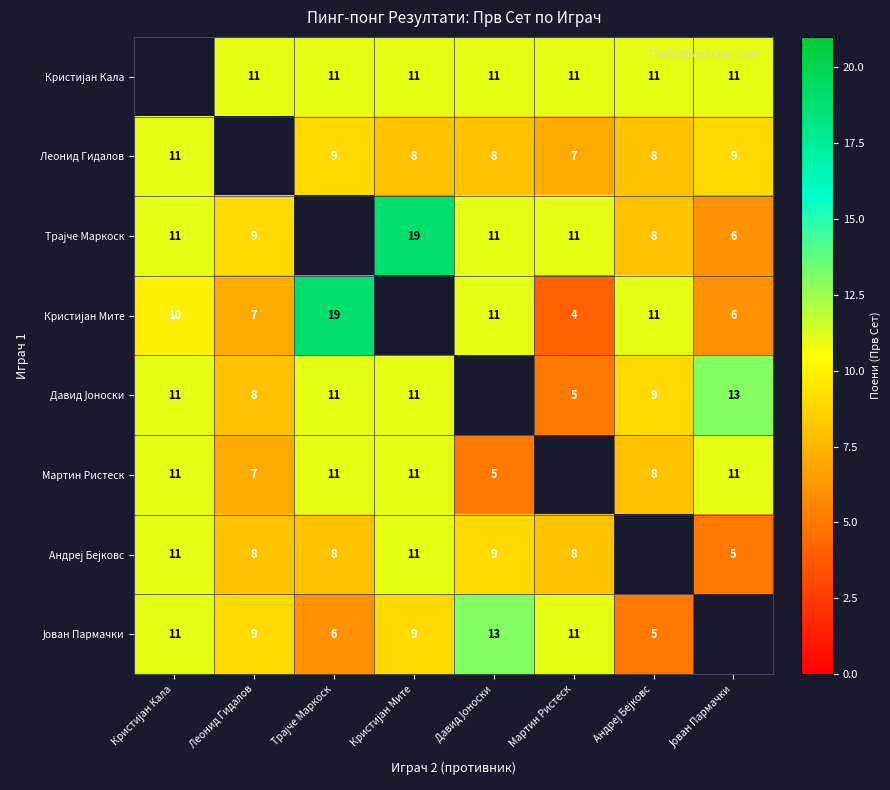

Is it true that Леонид Гидалов equals 6.1 at Јован Пармачки?

False